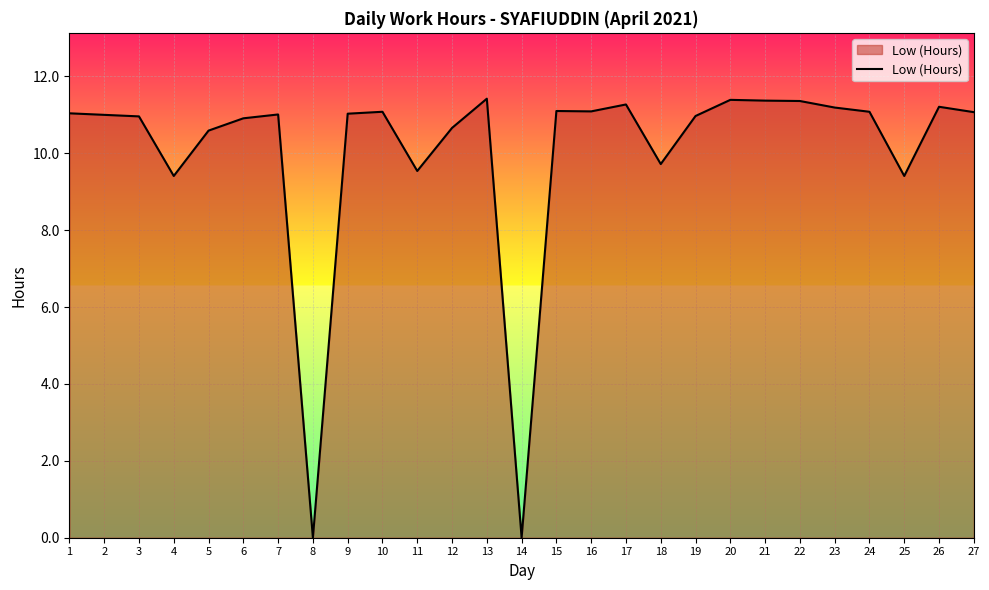

Approximately how many times larger is the value at 1 compared to 11?

1.2